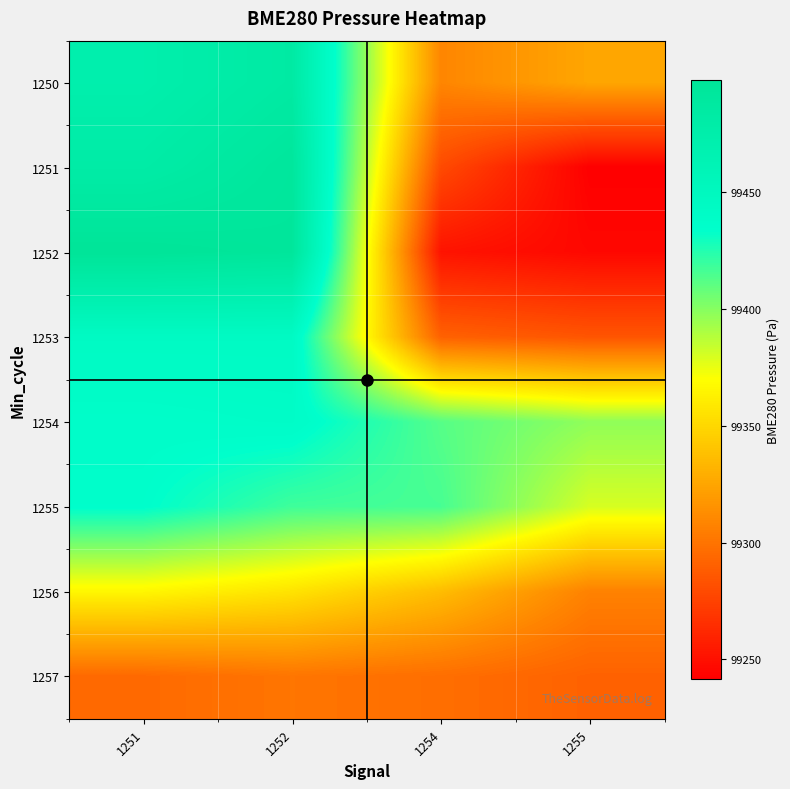

What is the spread (max minus min) of values at 1254?

164.7